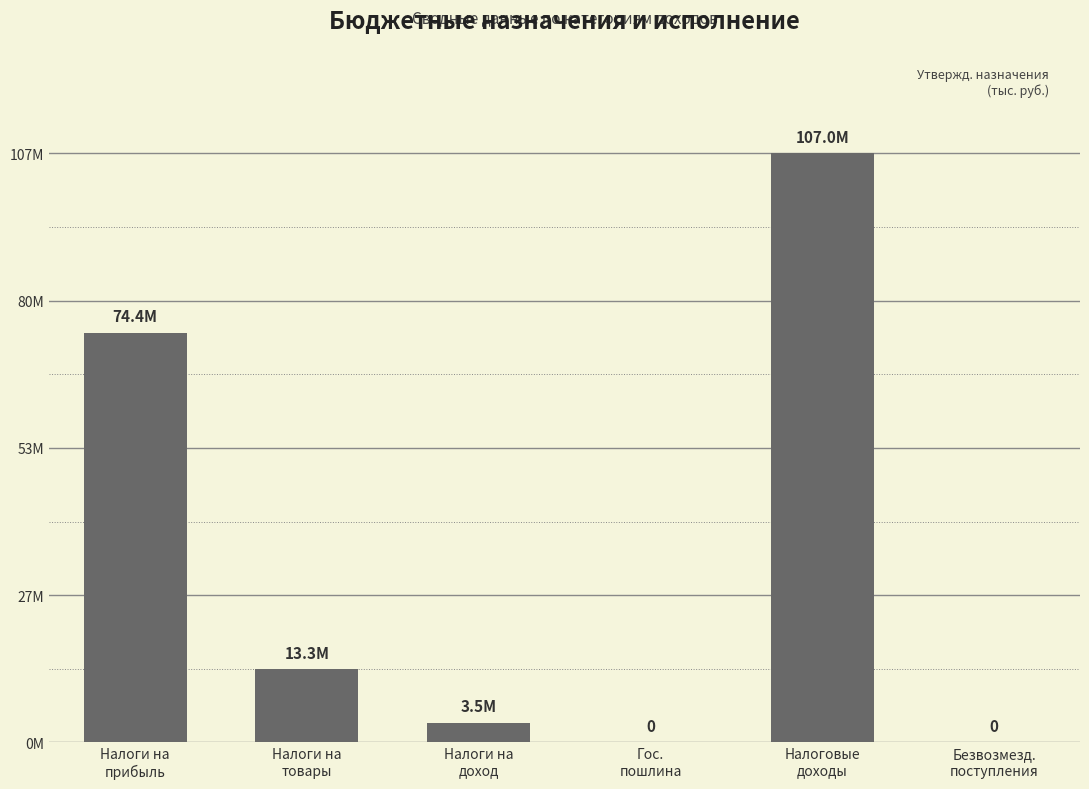

What is the value of the 1st bar from the left?

74416428